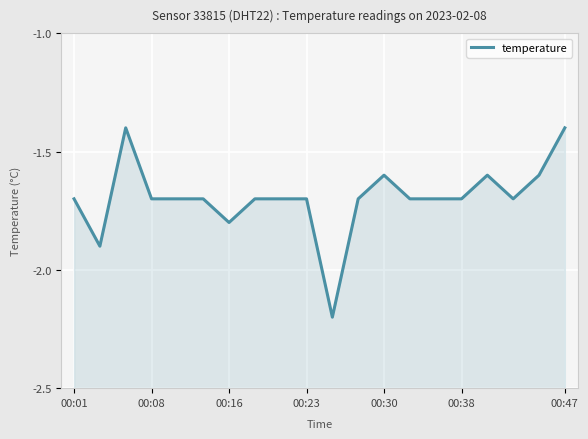

What is the sum of all values?

-33.9